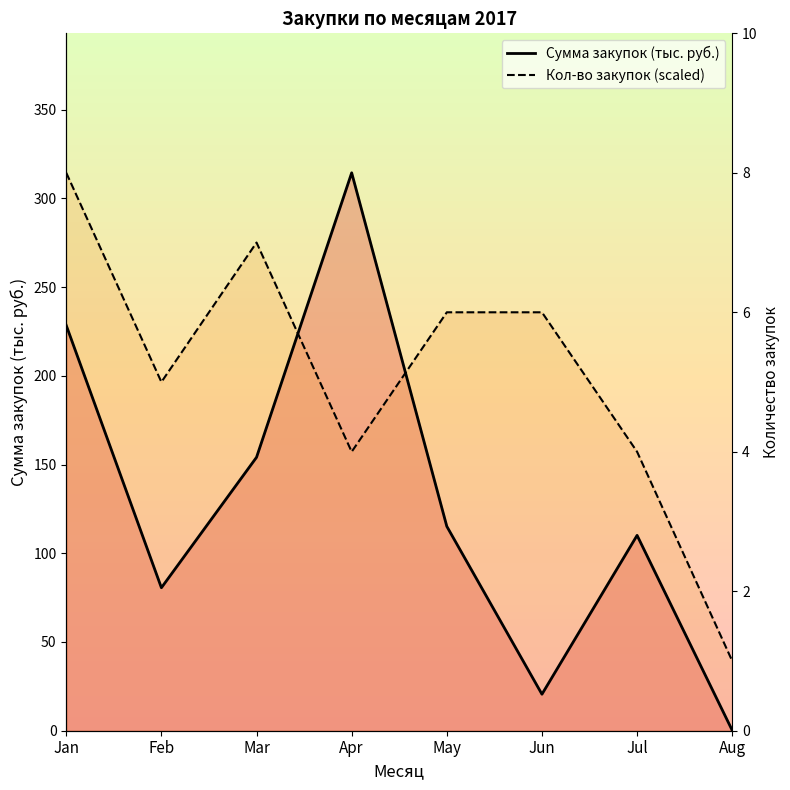

True or false: Сумма закупок (тыс. руб.) has more than 0 points higher than both neighbors.

True